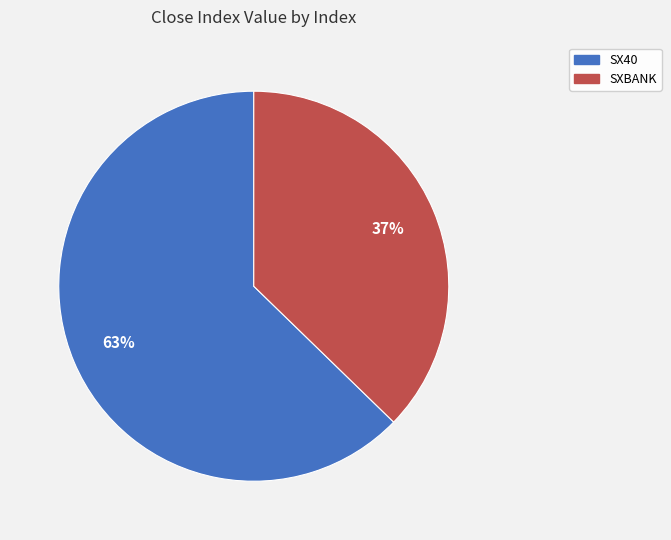

Rank the categories by value from highest to lowest.

SX40, SXBANK